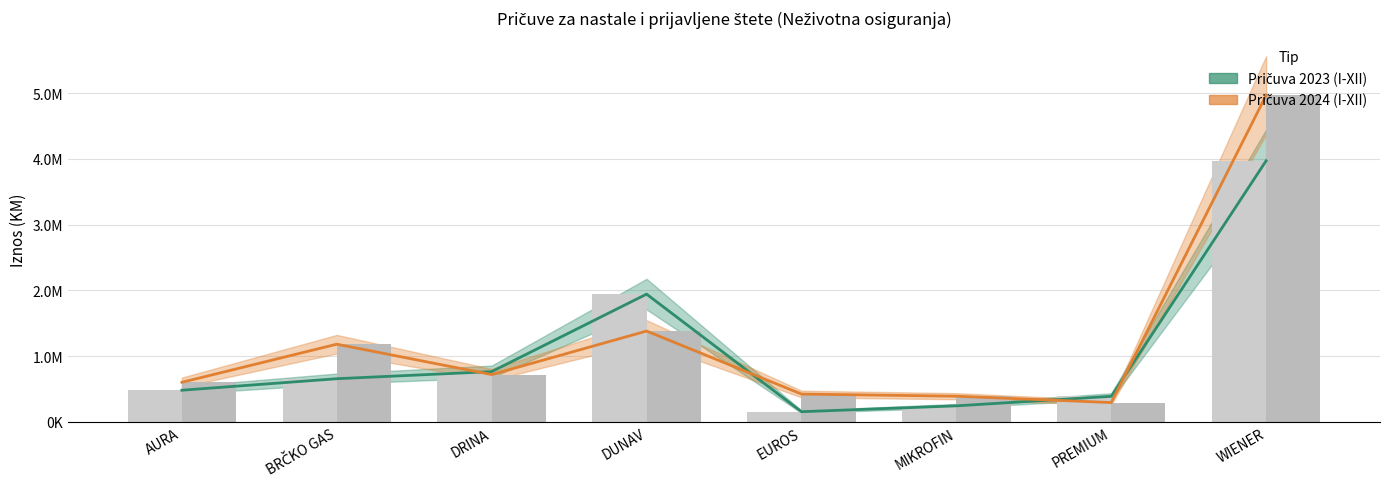

Reading left to right, what are all the values shown in this chart?

Pričuva 2023: 480614	655609	763665	1941880	154010	243157	387620	3970231
Pričuva 2024: 601257	1180427	718303	1380209	422373	389508	292901	4966873